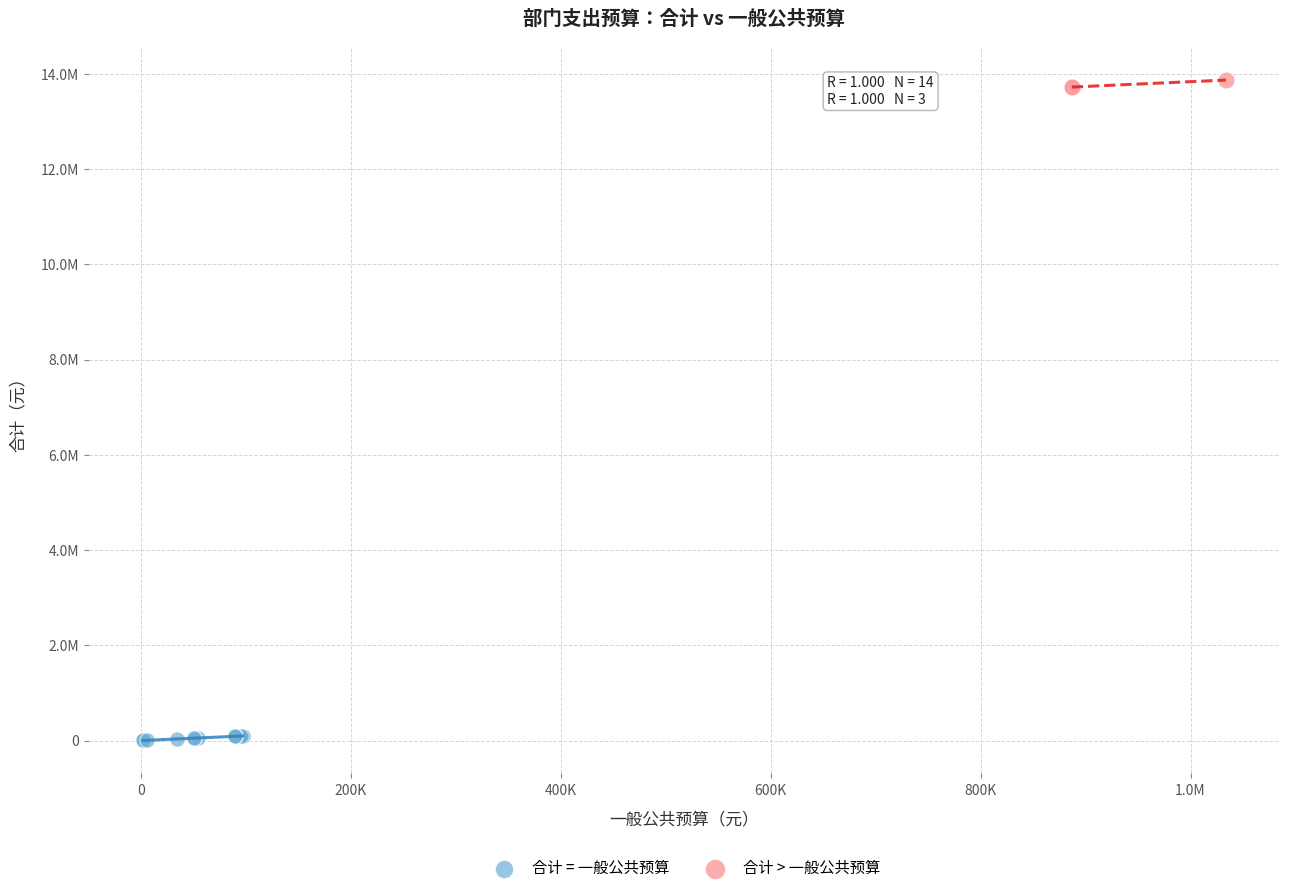

Which series reaches the minimum Y coordinate?

合计 = 一般公共预算